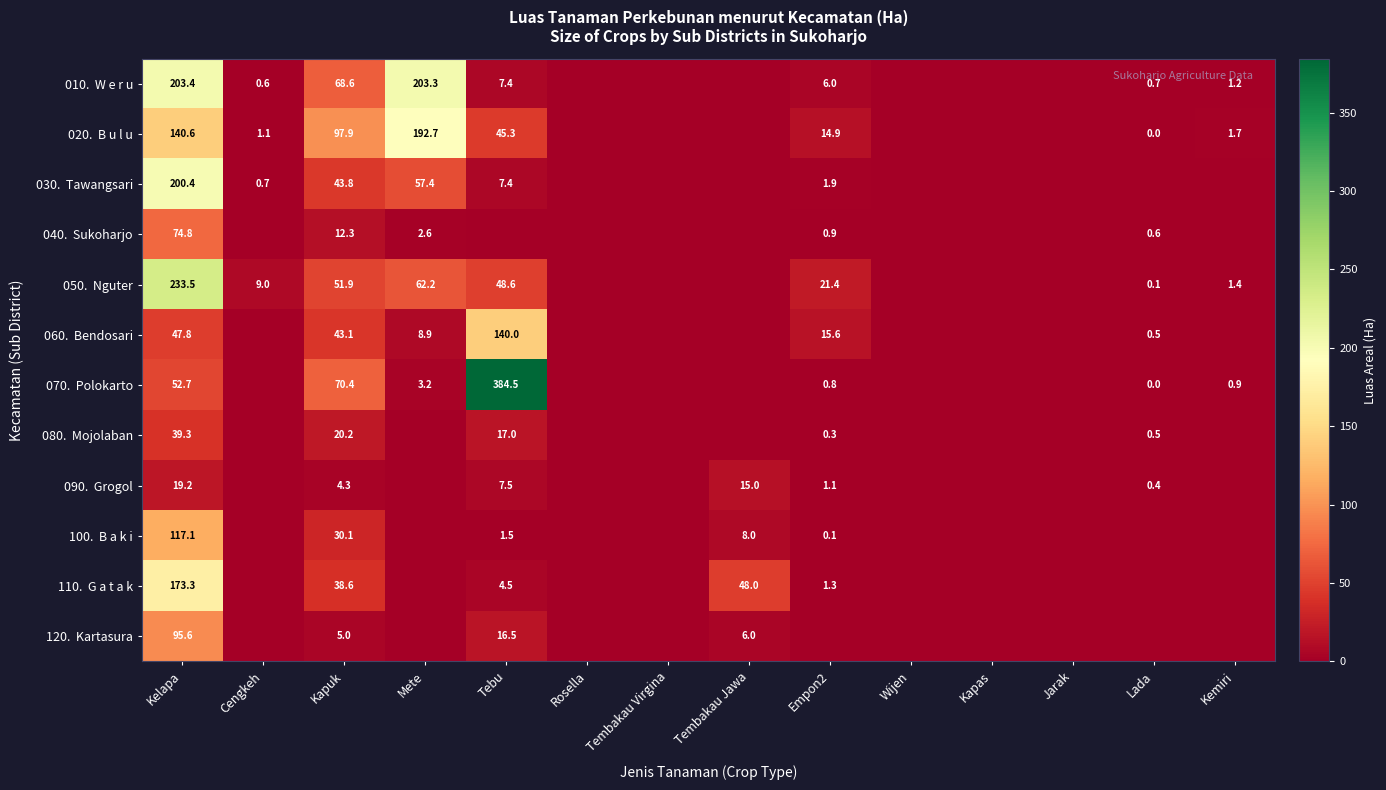

How many data points in 050. Nguter are above 1?

7